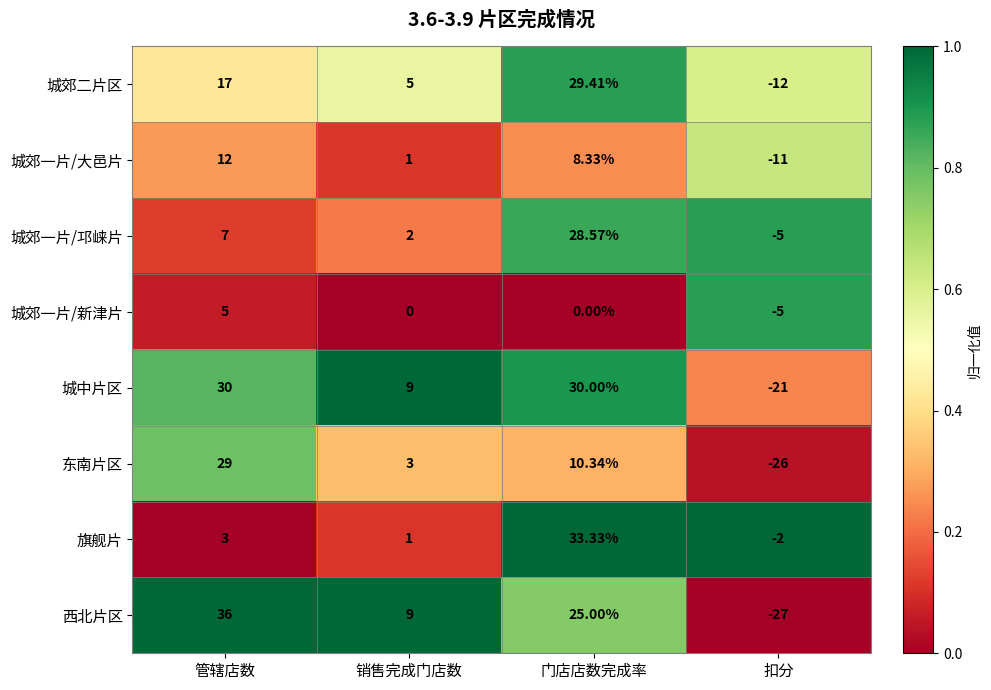

List the series in order of their peak value, highest first.

西北片区, 旗舰片, 城中片区, 城郊二片区, 东南片区, 城郊一片/邛崃片, 城郊一片/大邑片, 城郊一片/新津片